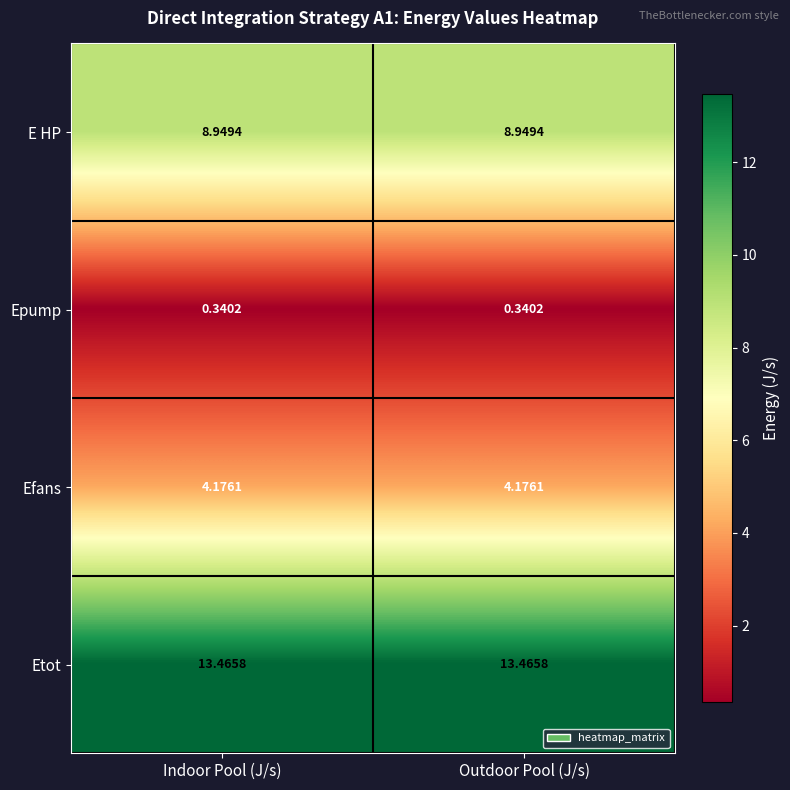

Which series has the largest total across all categories?

Etot